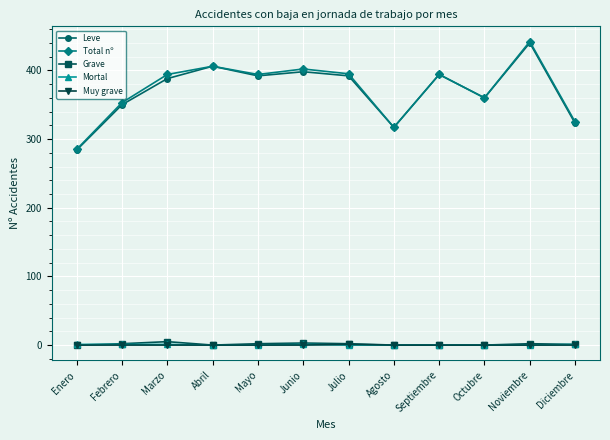

What position from the left is Febrero?

2